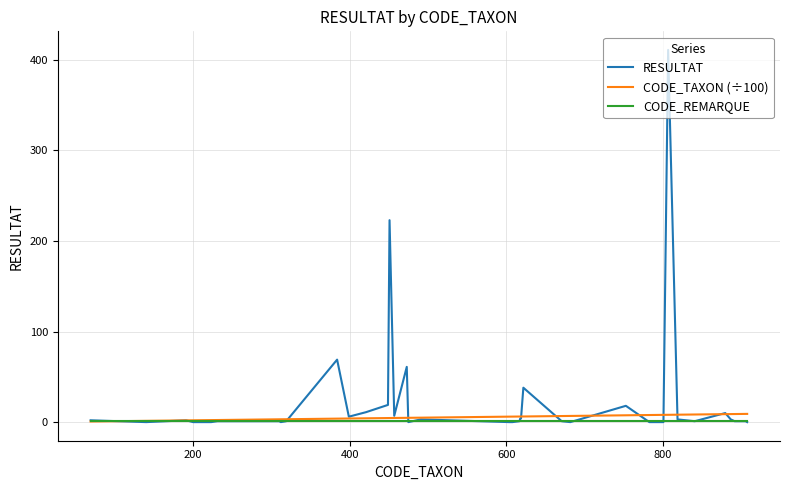

What is the greatest value displayed?

411.0